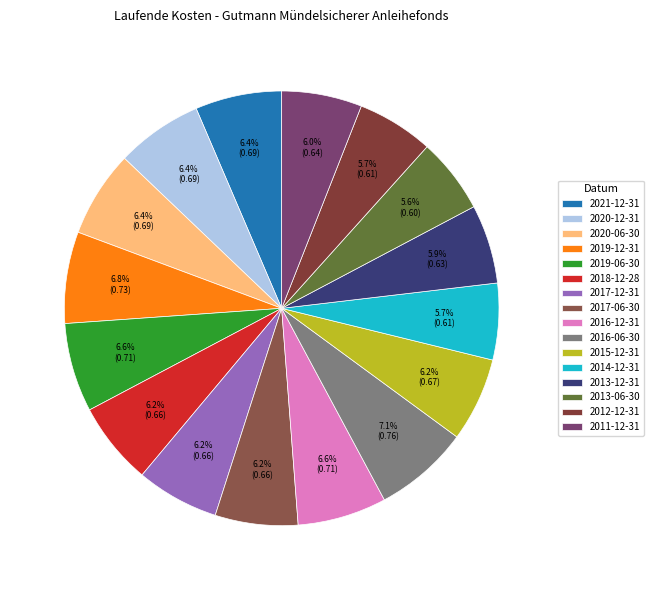

Which has a higher value, 2012-12-31 or 2019-06-30?

2019-06-30